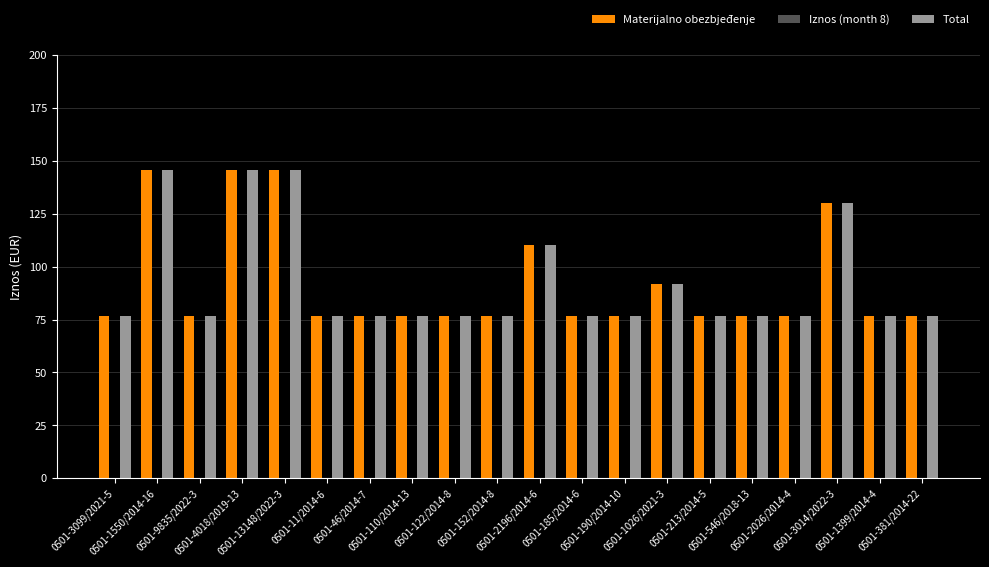

Where is Materijalno obezbjeđenje nearest to the value 111?

0501-2196/2014-6